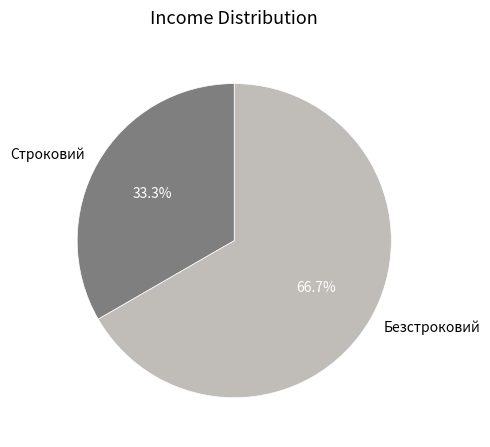

The Безстроковий slice represents 74% of the pie. True or false?

False